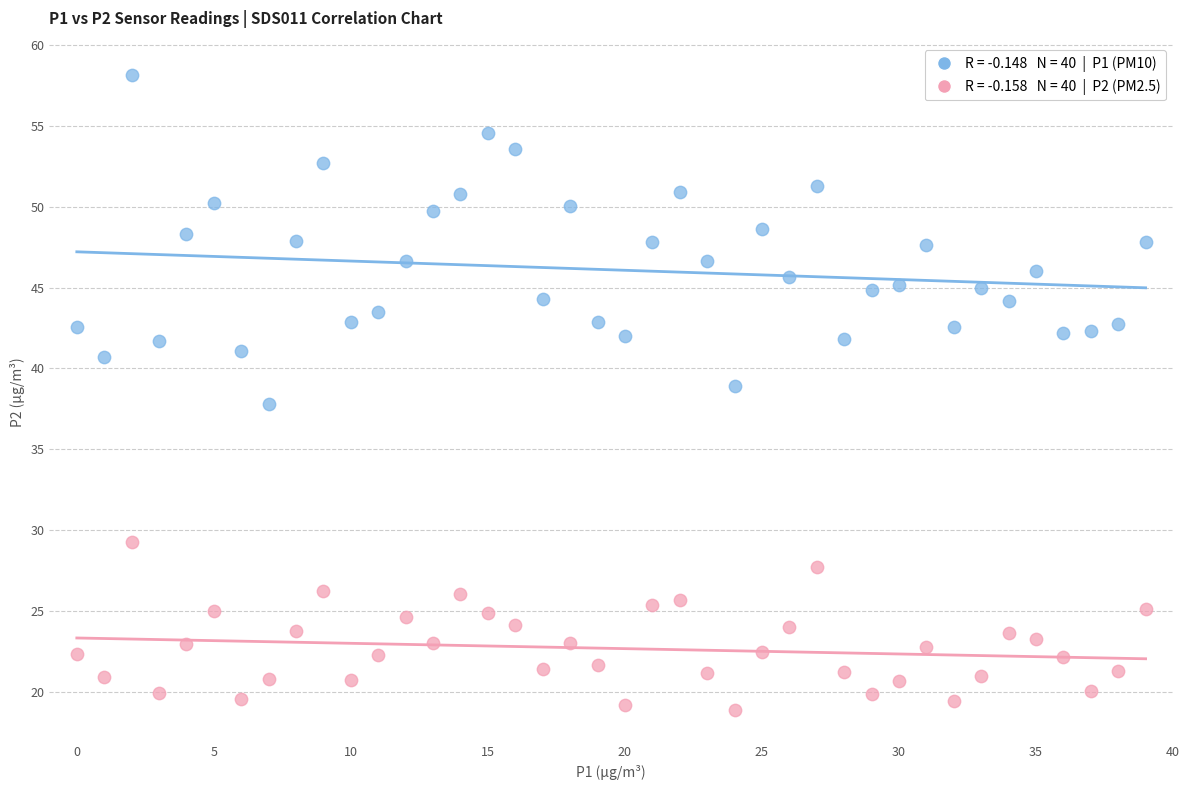

Across all data points, what is the range of Y values (max minus min)?

39.2